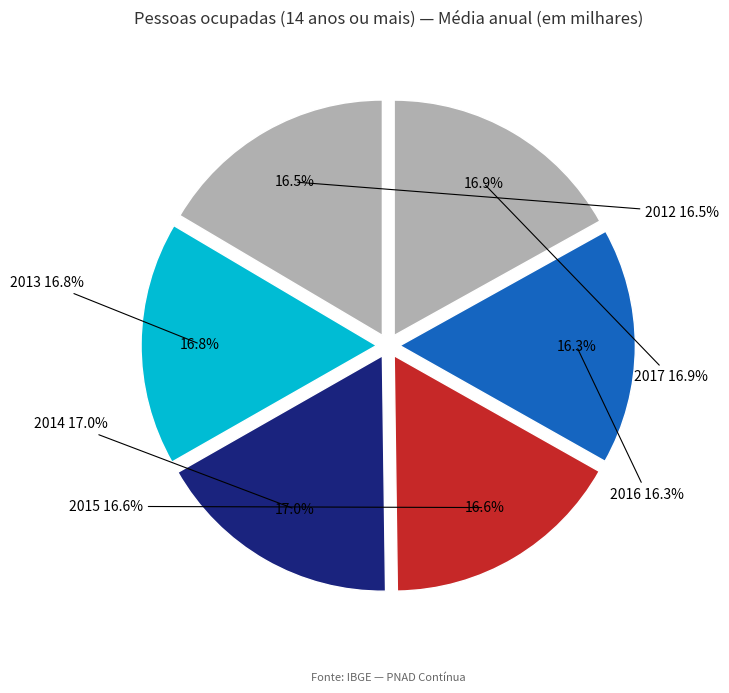

The 2012 slice represents 16% of the pie. True or false?

True